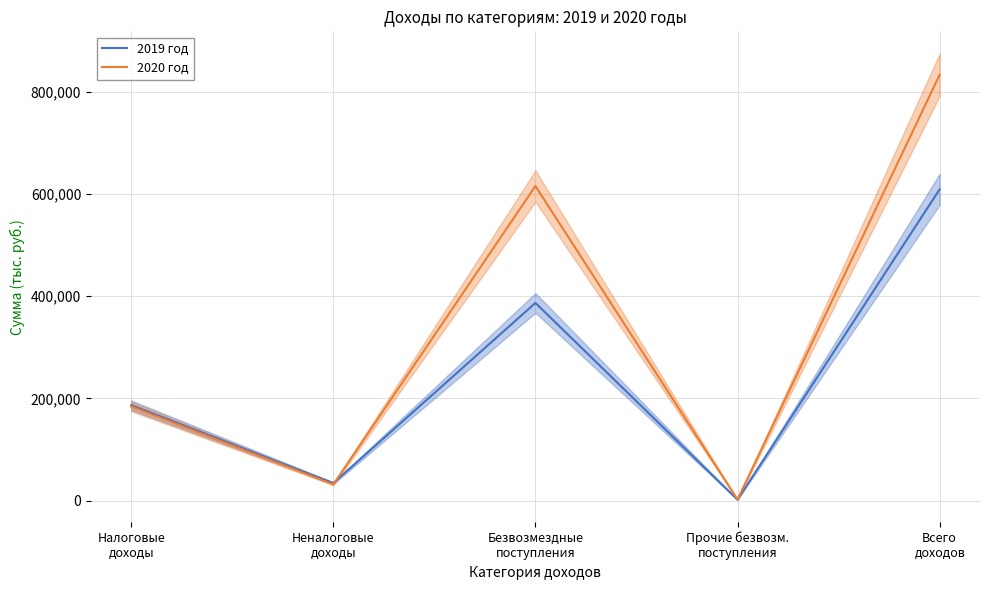

Which category has the highest value across all series?

Всего
доходов